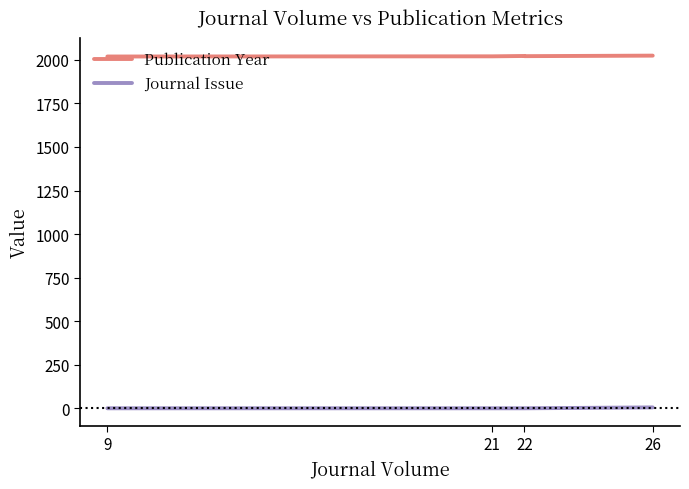

Which series changed the most between 9 and 21?

Publication Year